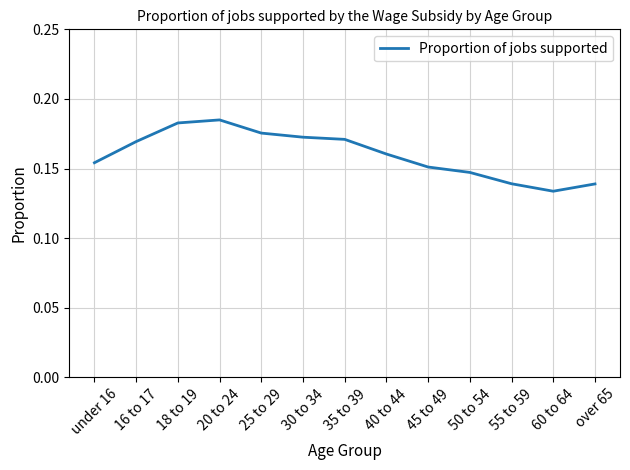

Between 20 to 24 and 40 to 44, which is larger?

20 to 24